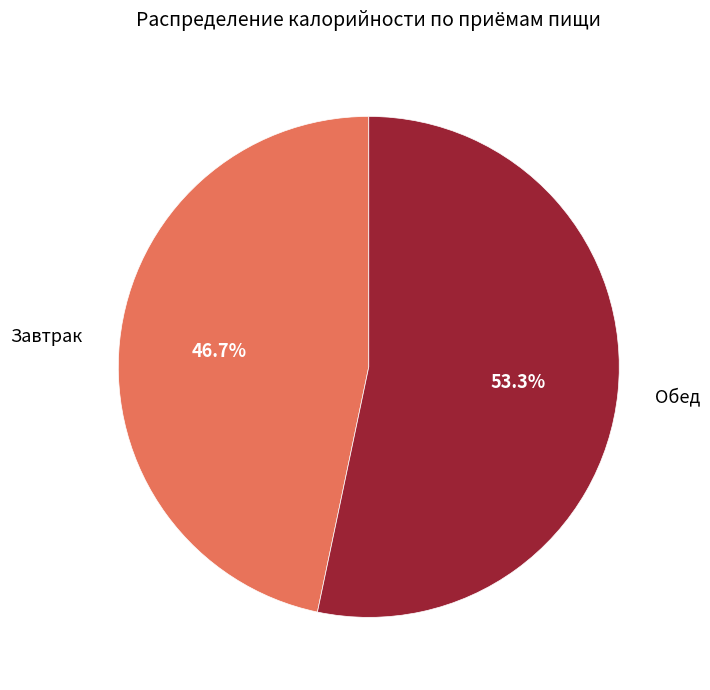

Count the number of slices in the pie.

2